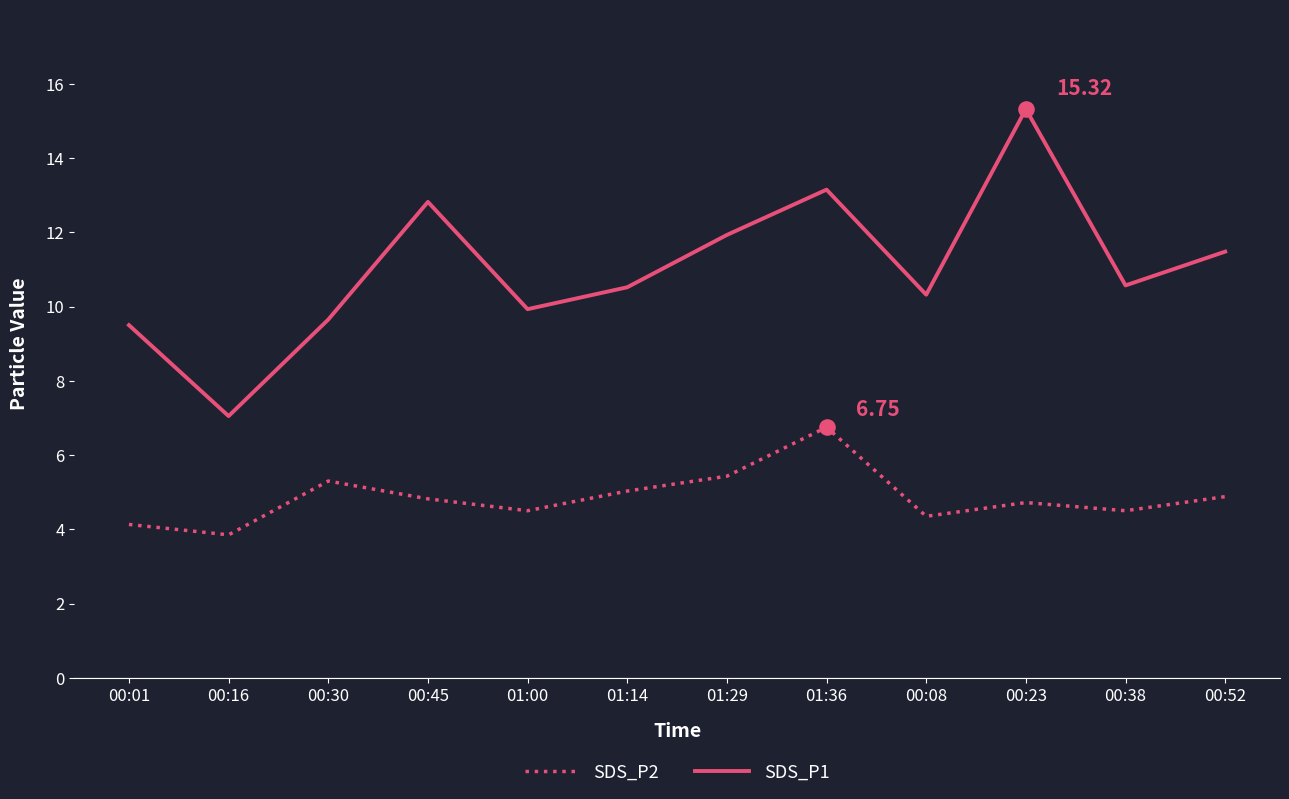

Which series changed the most between 00:01 and 01:36?

SDS_P1